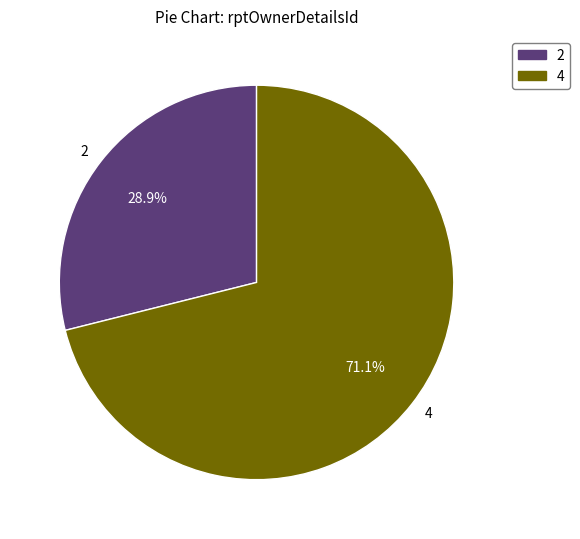

Approximately how many times larger is the value at 2 compared to 4?

0.4